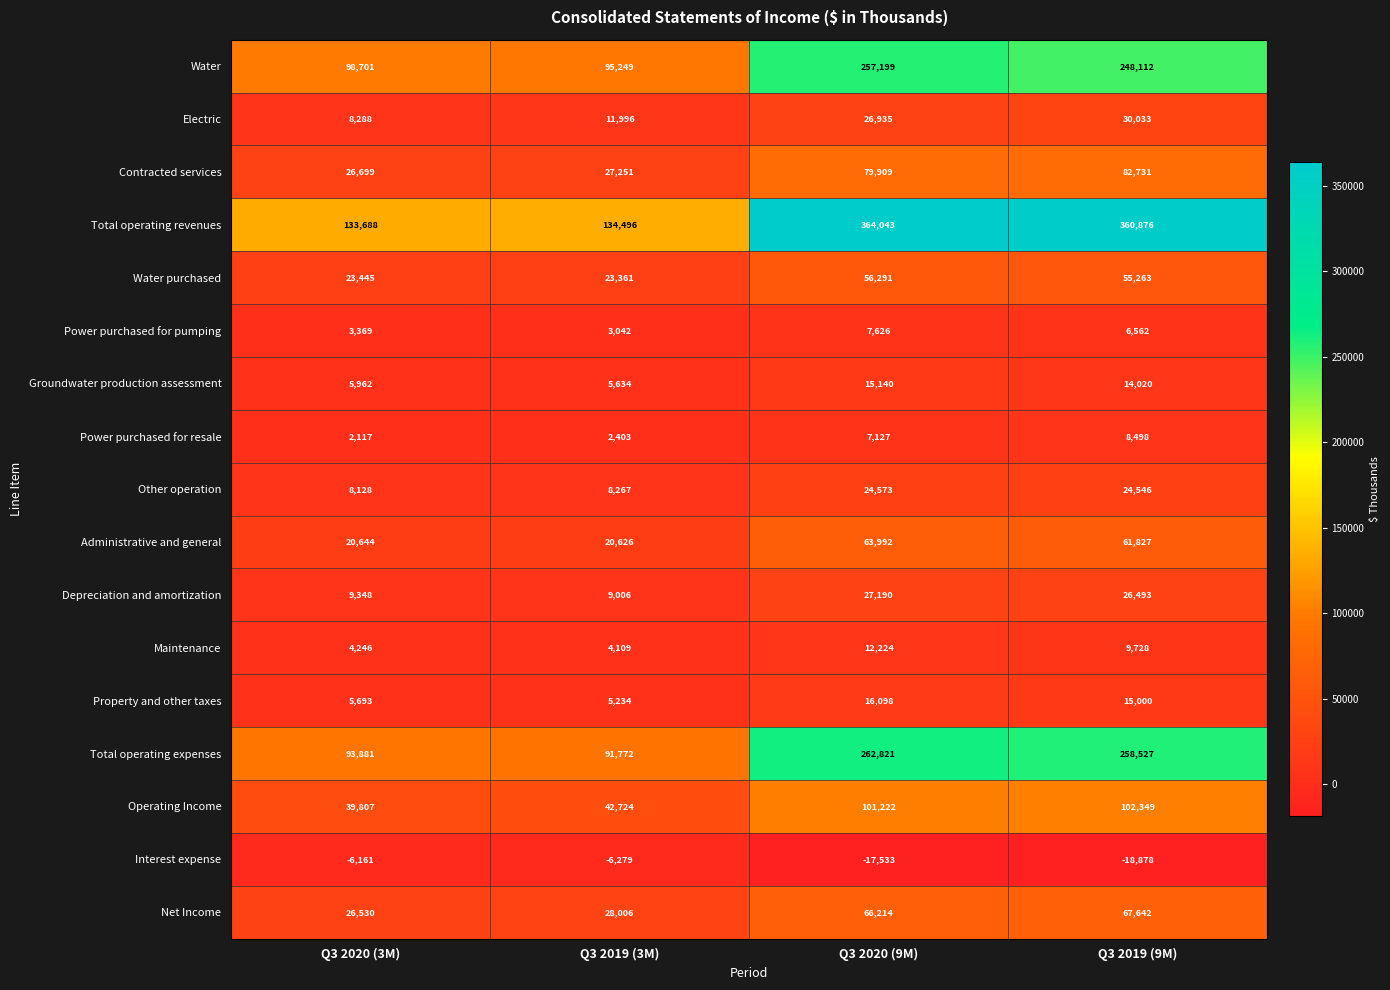

Where does the Administrative and general series first go above 61827?

Q3 2020 (9M)